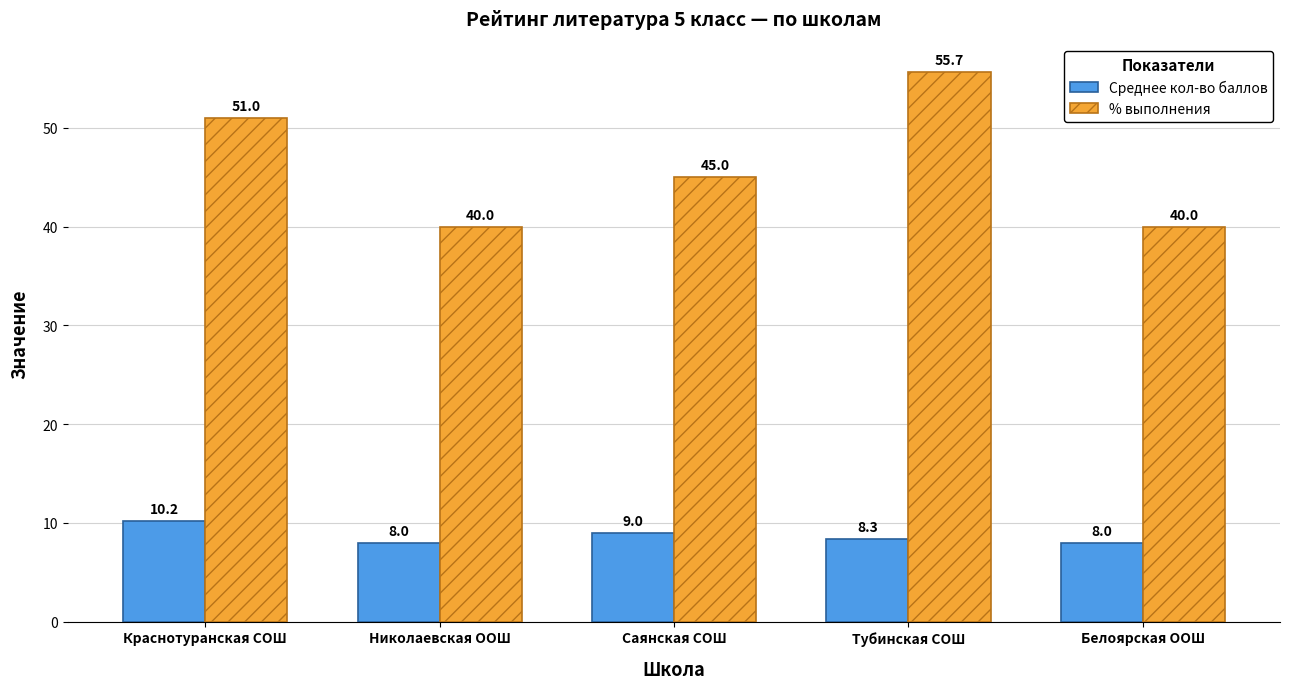

What is the average value of the % выполнения series?

46.3